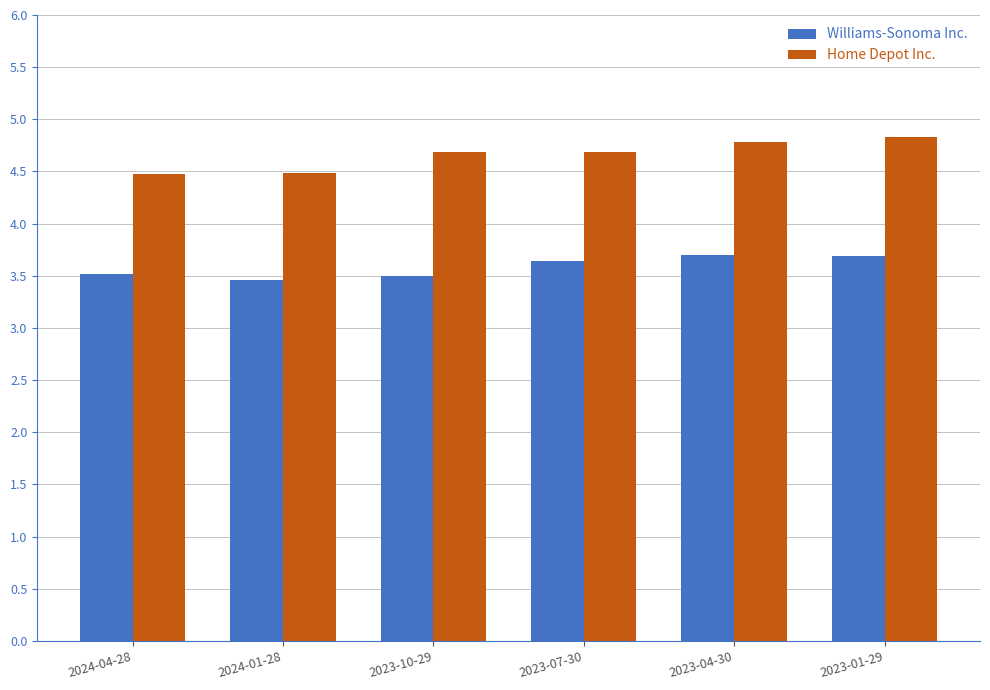

Rank the series by their average value, from lowest to highest.

Williams-Sonoma Inc., Home Depot Inc.